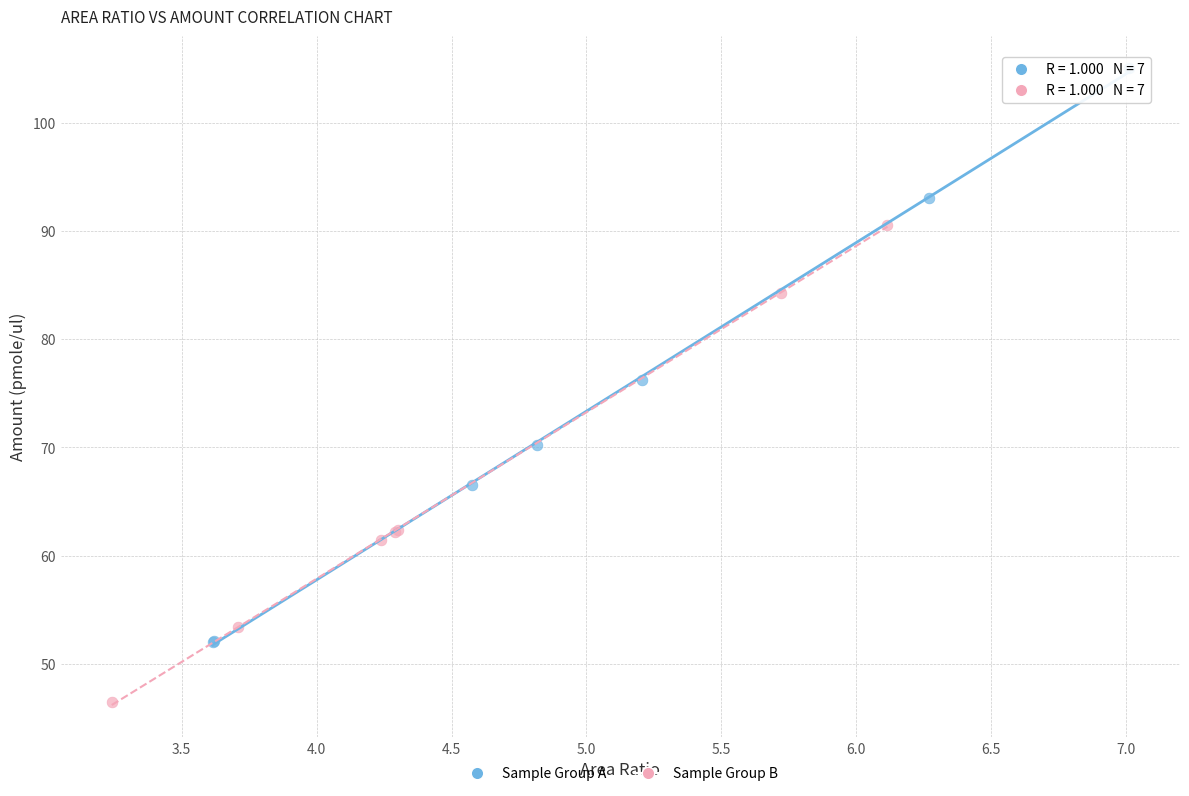

Which series has the widest spread of Y values?

Sample Group A